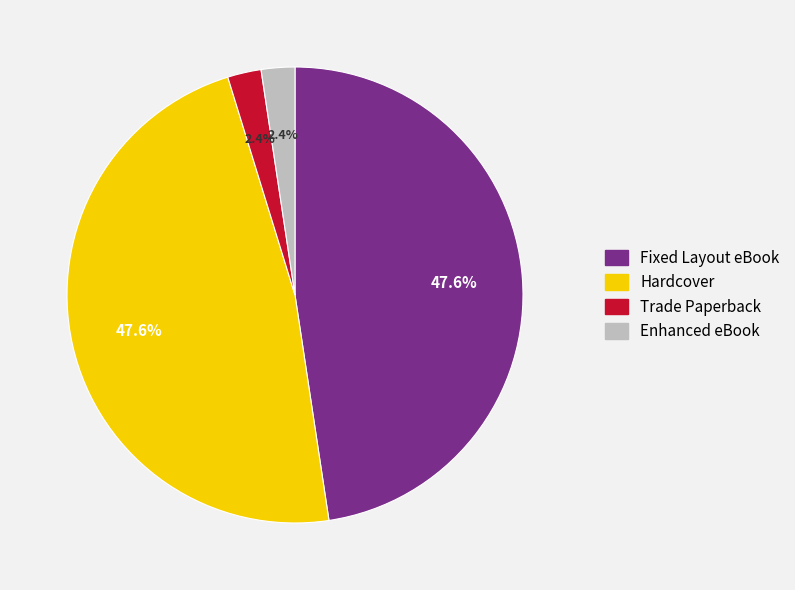

Approximately how many times larger is the value at Enhanced eBook compared to Trade Paperback?

1.0